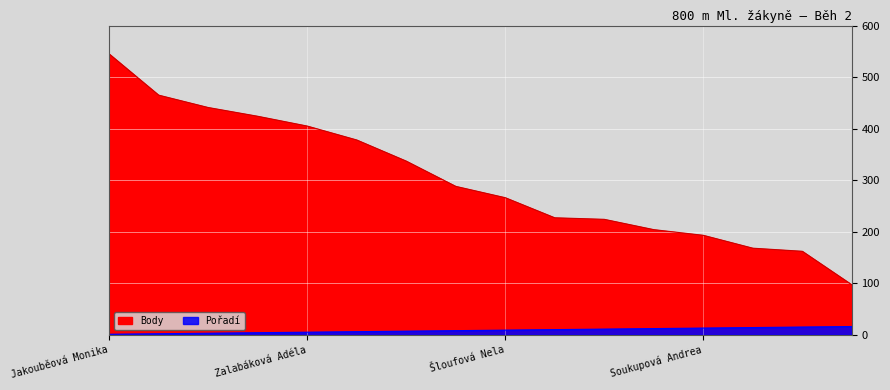

What is the maximum value for Body?

545